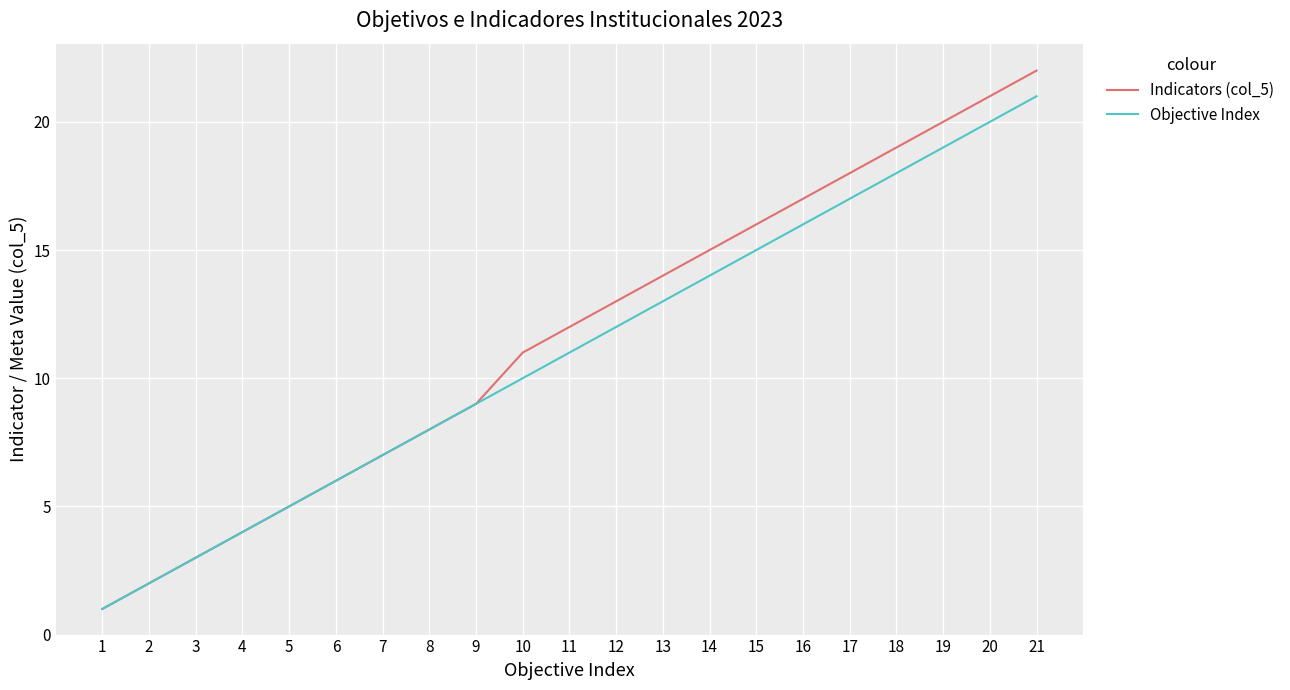

Is it true that Indicators (col_5) equals 9 at 15?

False